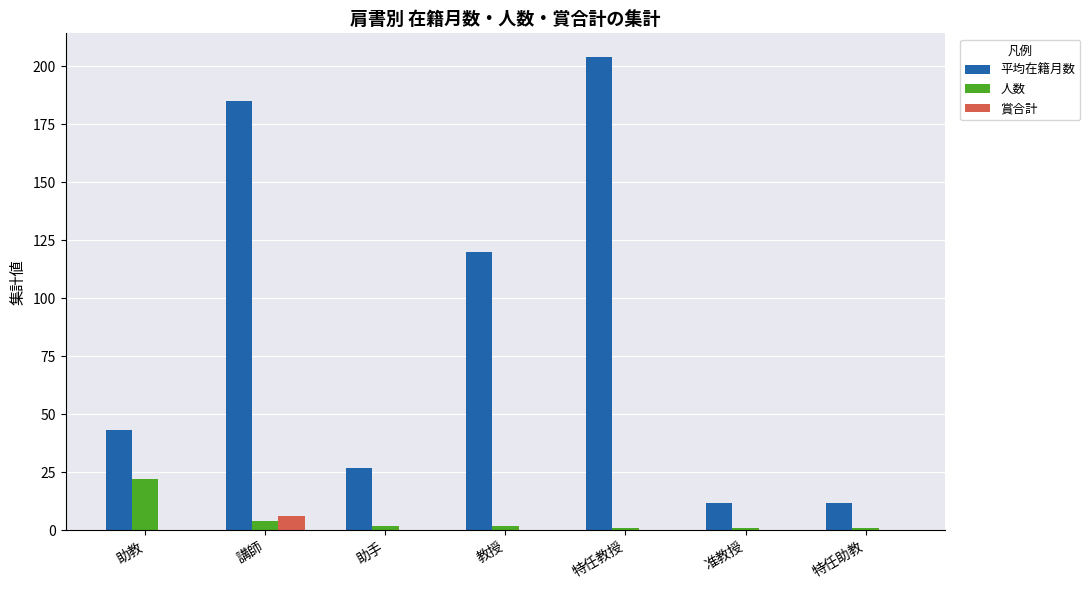

Which category has the highest value in the 平均在籍月数 series?

特任教授